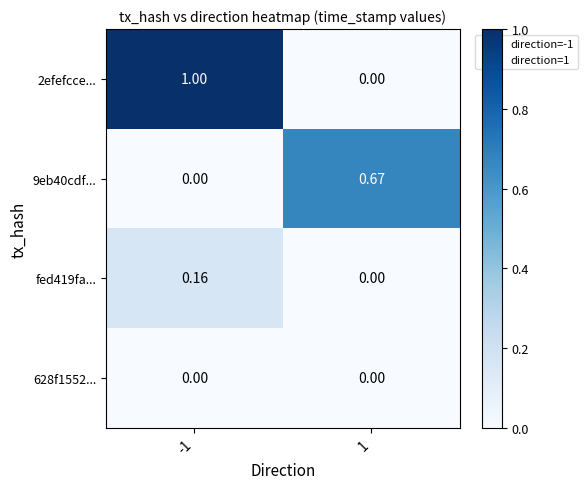

Is the value of 2efefcce... at -1 greater than the value of fed419fa... at 1?

Yes